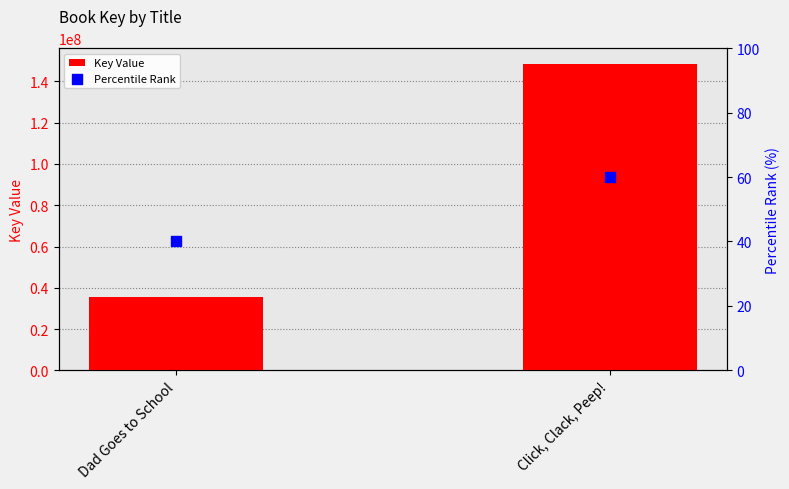

Which series has the largest total across all categories?

Key Value